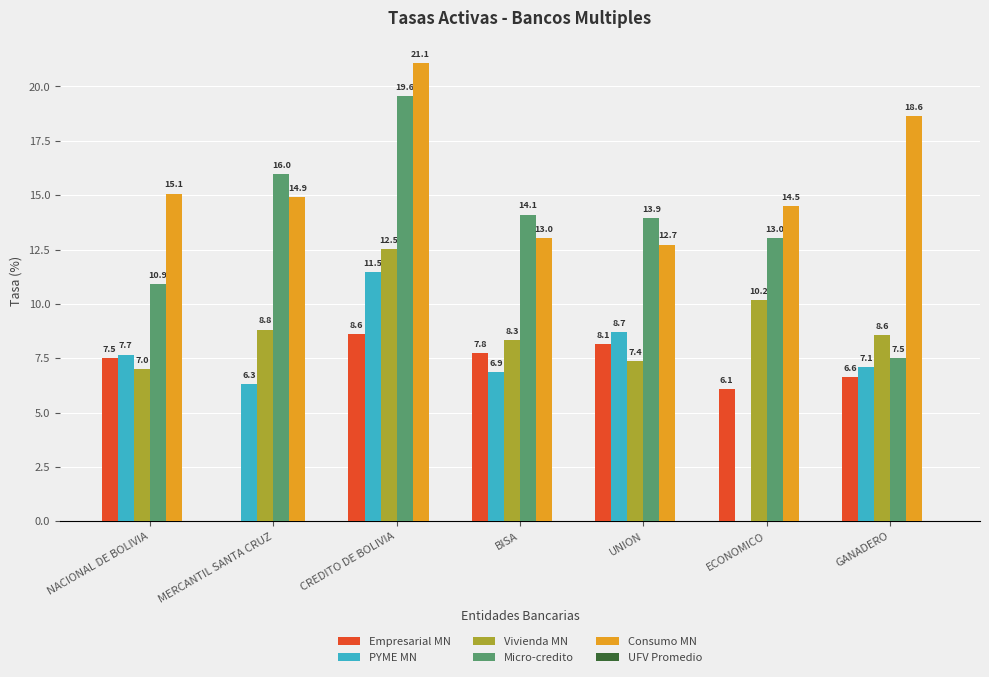

At which category does the chart reach its peak across all series?

CREDITO DE BOLIVIA